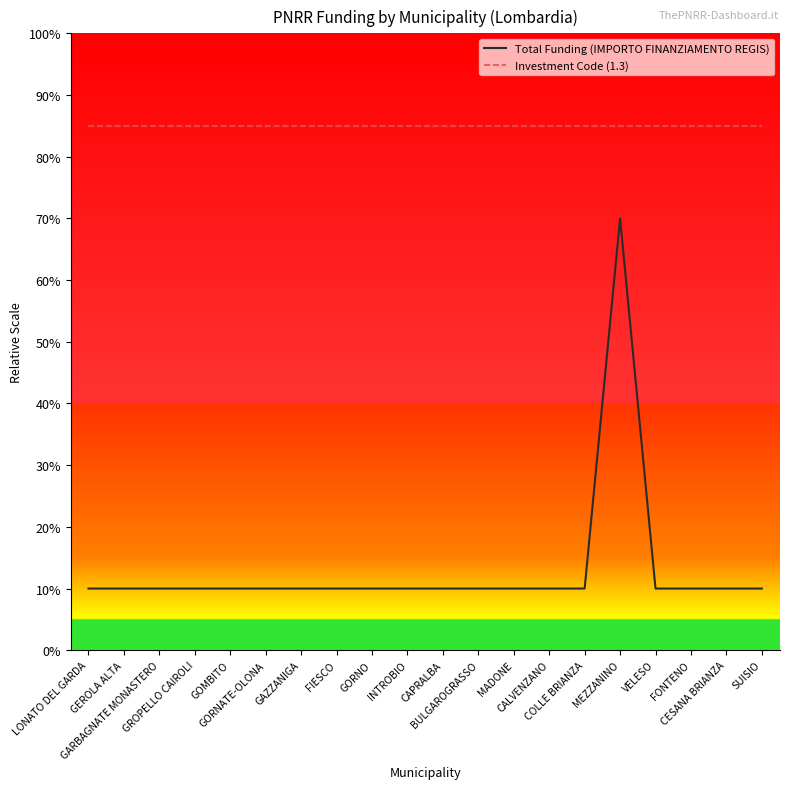

What are all the series names shown in the legend?

Total Funding (IMPORTO FINANZIAMENTO REGIS), Investment Code (1.3)